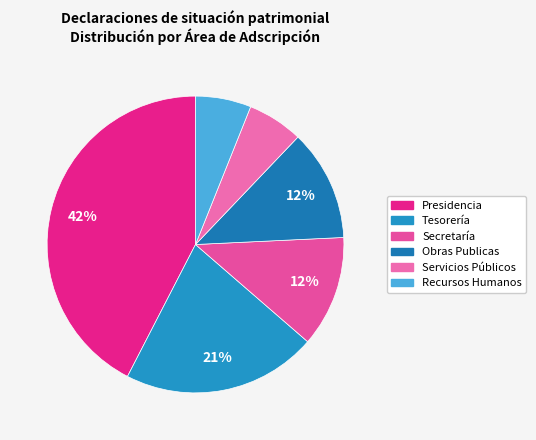

How many slices are in this pie chart?

6